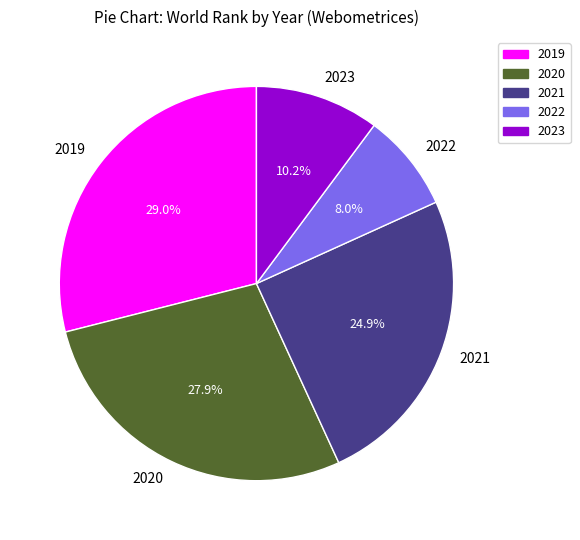

Is there any slice that represents more than half of the pie?

No